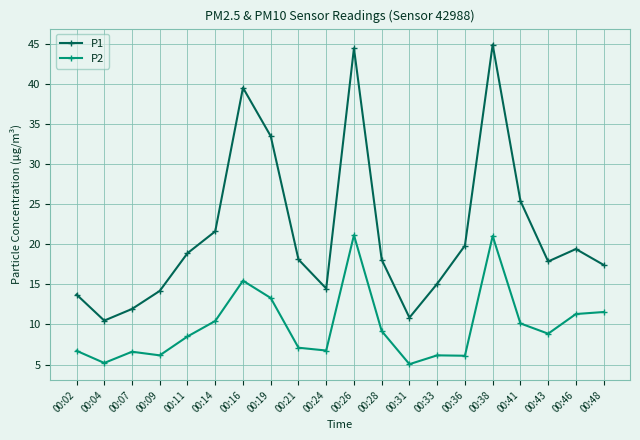

What is the average value of the P1 series?

21.5